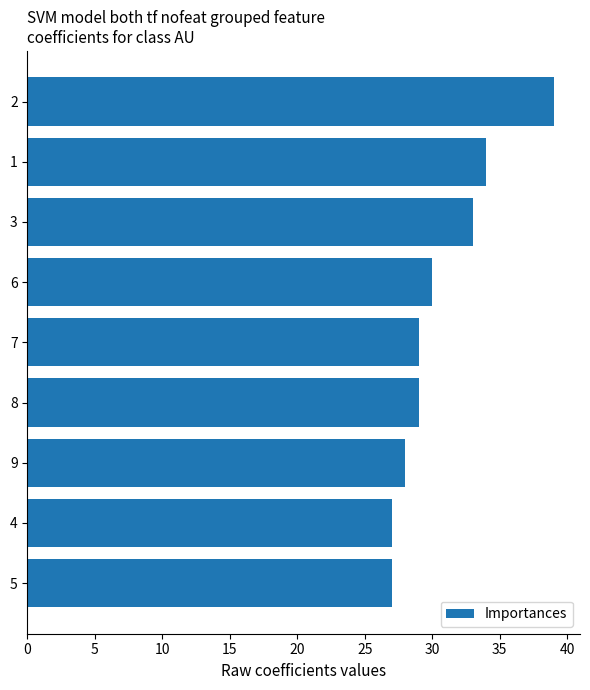

Reading top to bottom, transcribe all the data shown in this chart.

2=39	1=34	3=33	6=30	7=29	8=29	9=28	4=27	5=27